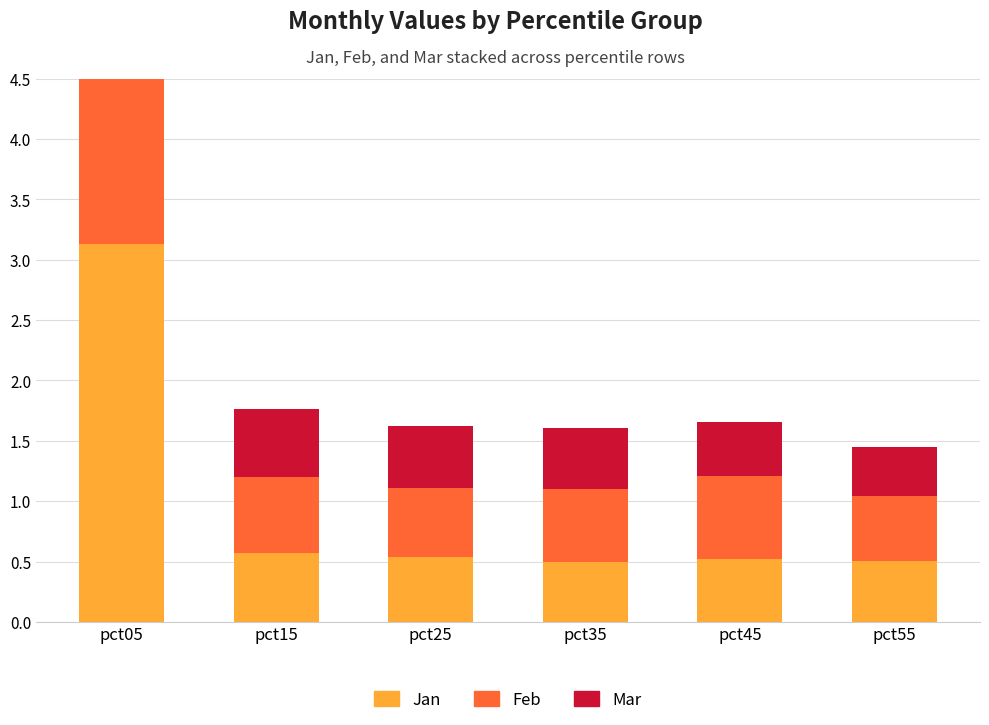

What value does the Mar series have at pct55?

0.4